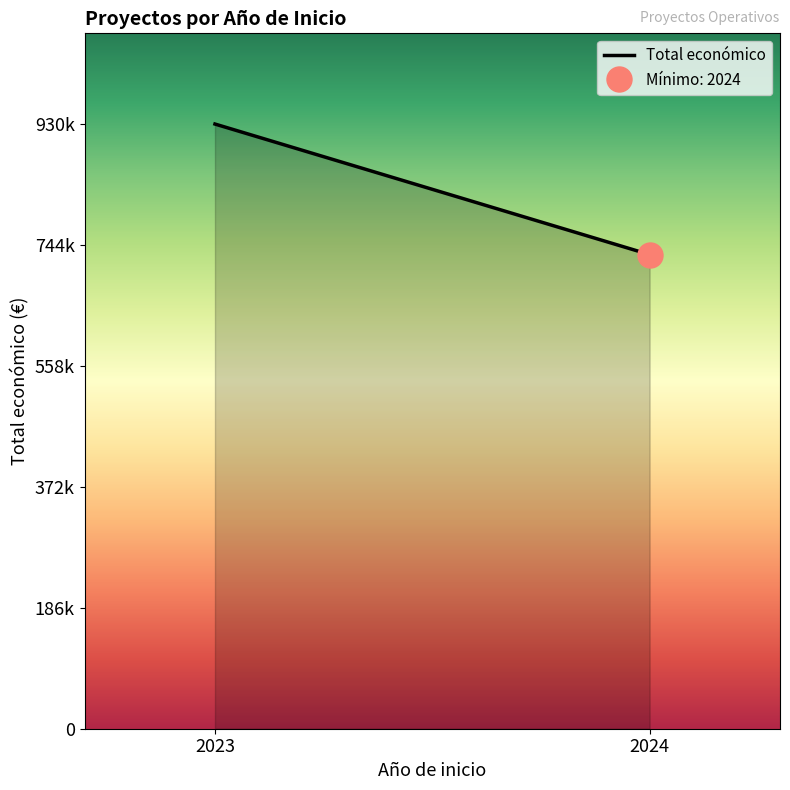

How many lines are shown in the chart?

1